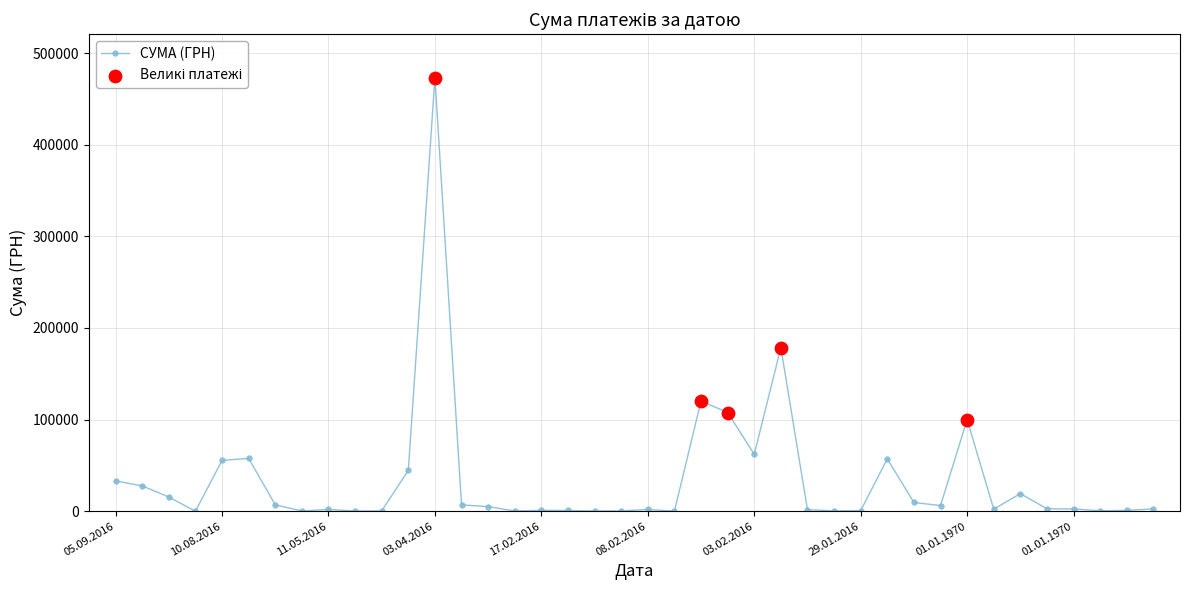

What is the average value?

35182.0